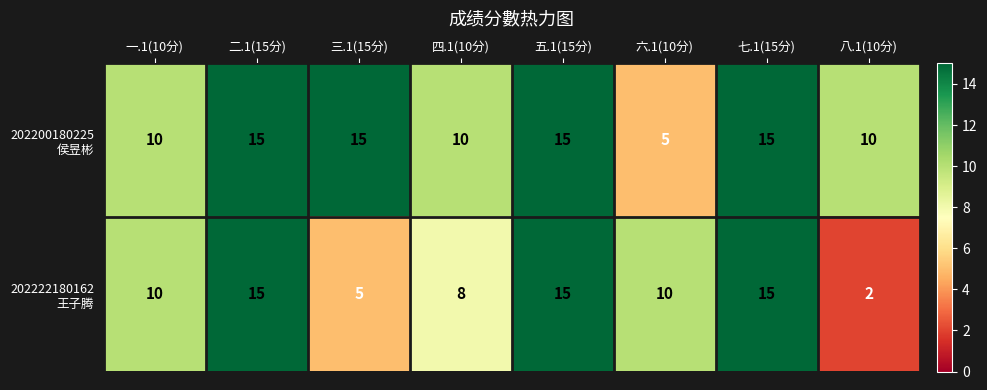

What is the greatest value displayed?

15